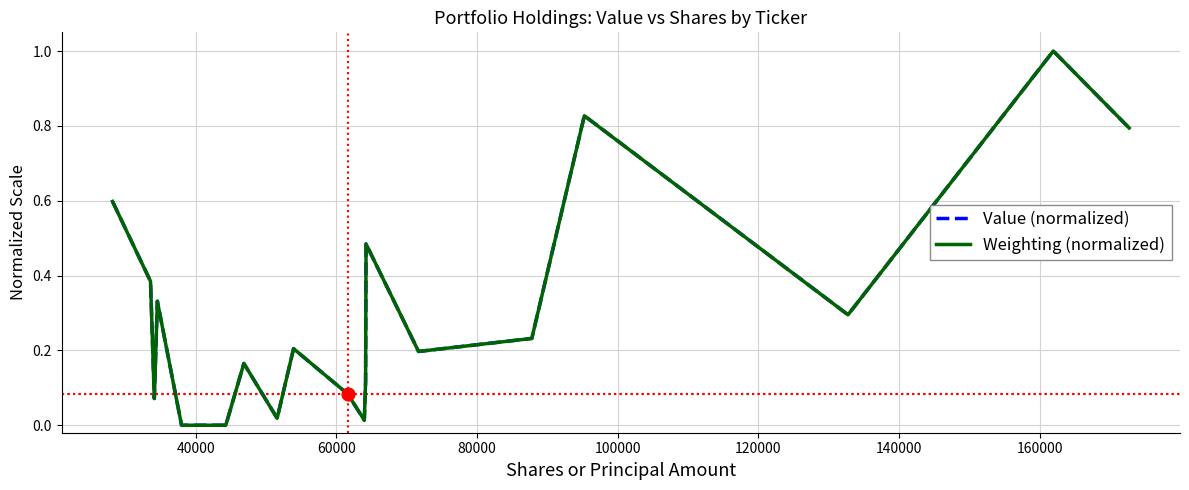

What is the maximum value for Value (normalized)?

1.0